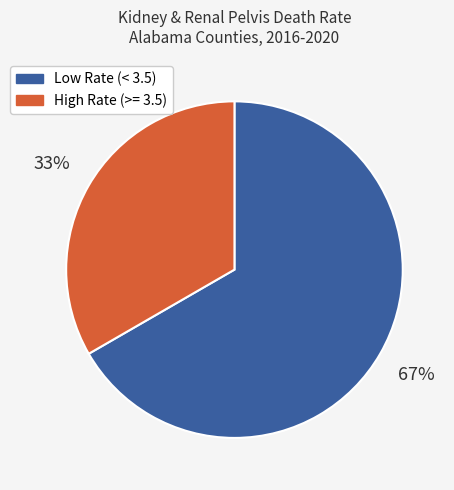

To the nearest percent, what is the average slice percentage?

50%